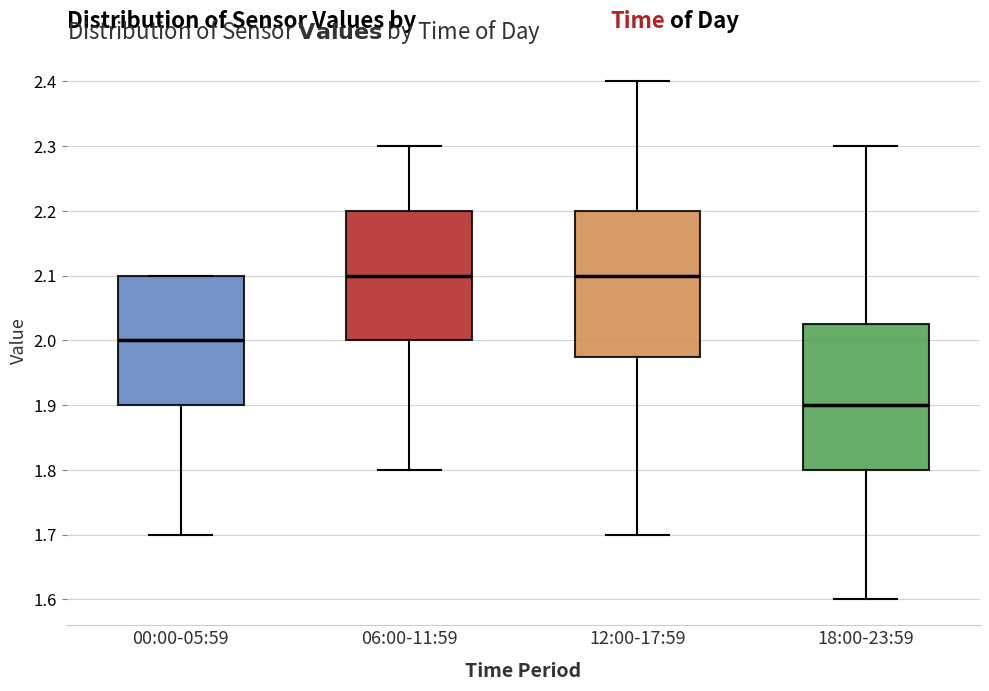

Where is the upper edge of the box for 18:00-23:59 on the y-axis? The values are not printed on the chart, so give them approximately, as read against the axis.

2.03